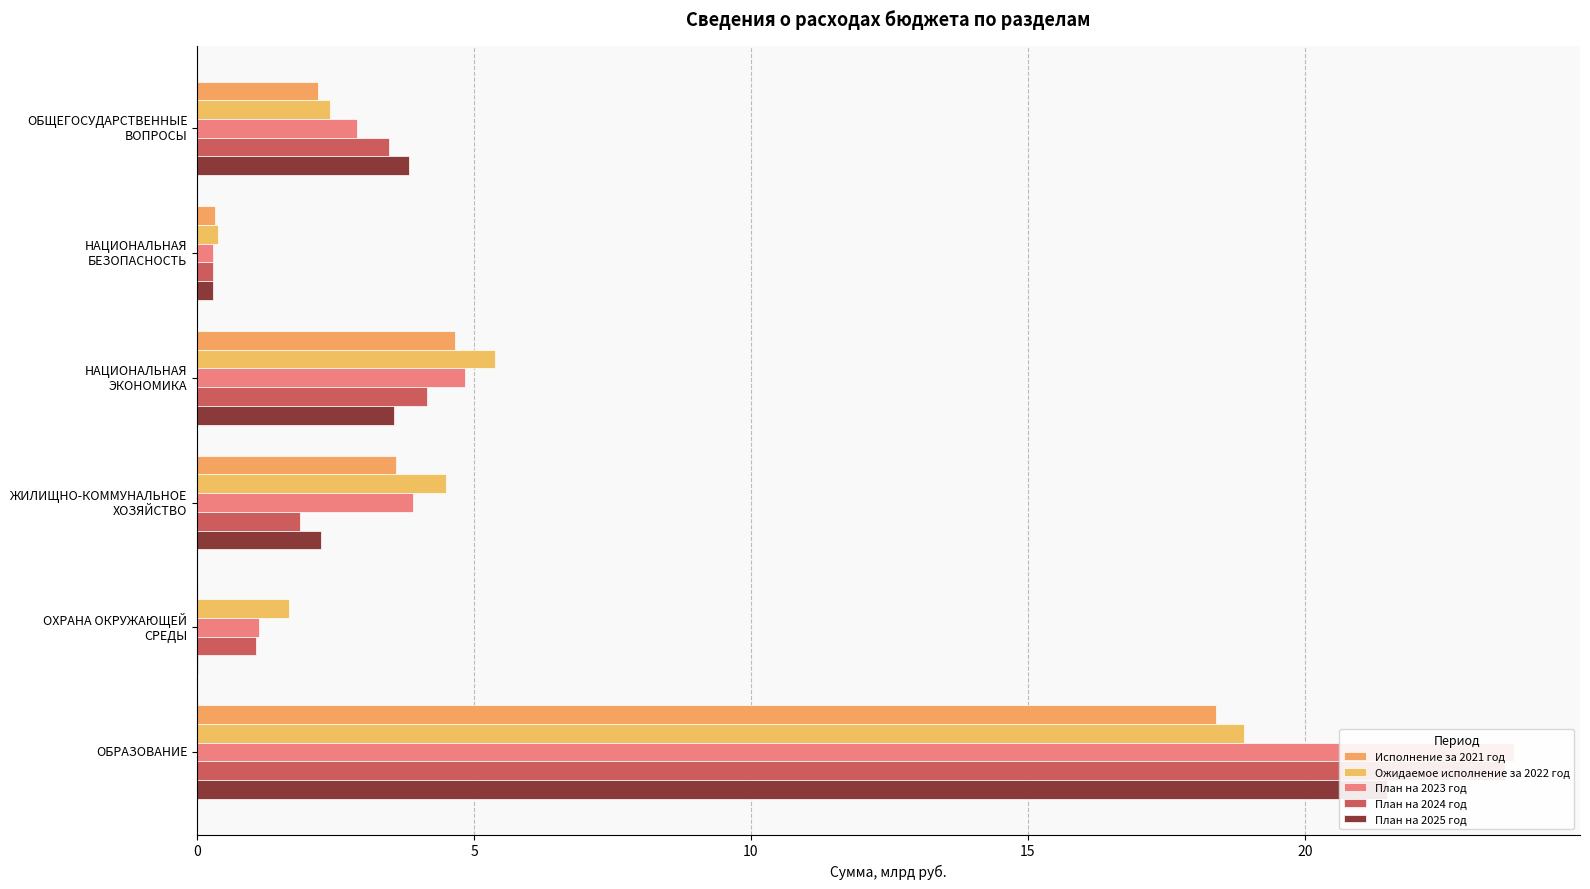

What is the maximum value shown in the chart?

23.8